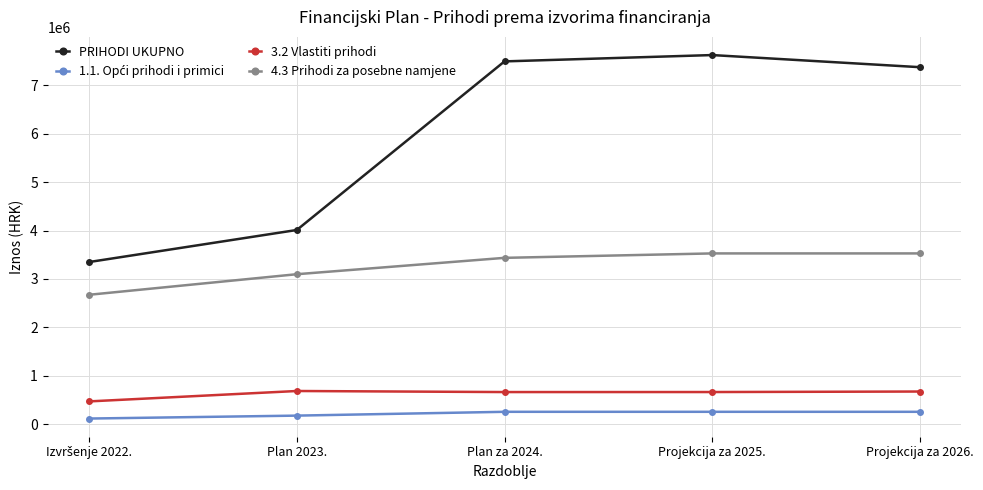

The 3.2 Vlastiti prihodi series shows 1030824.5 at Plan za 2024.. True or false?

False